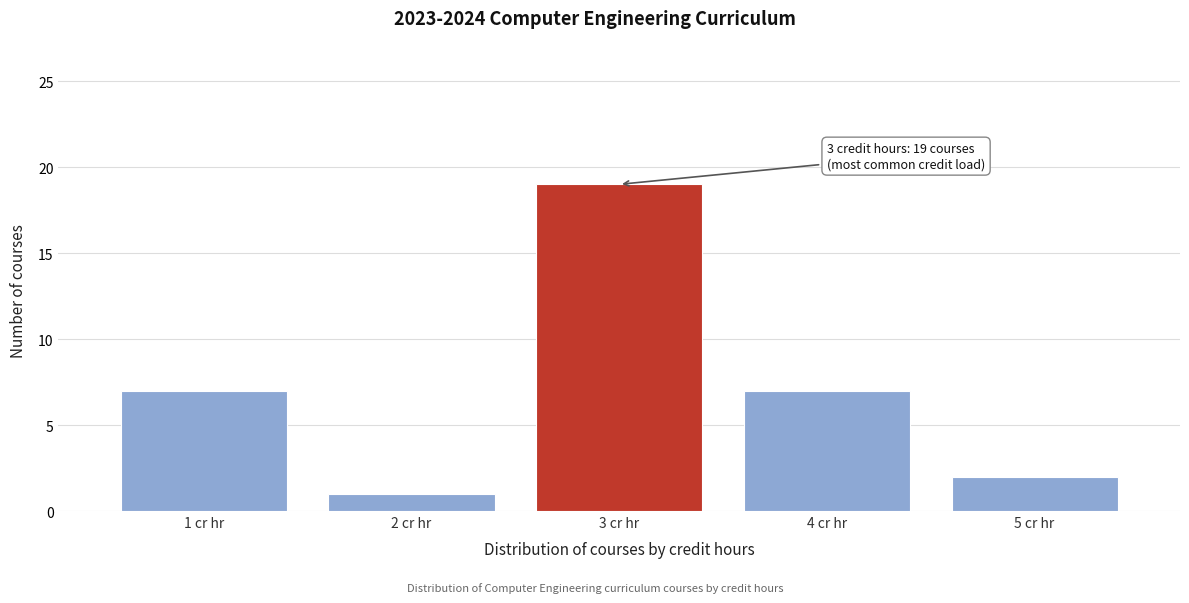

Over which range of the x-axis is the bar tallest?

2.5 to 3.5